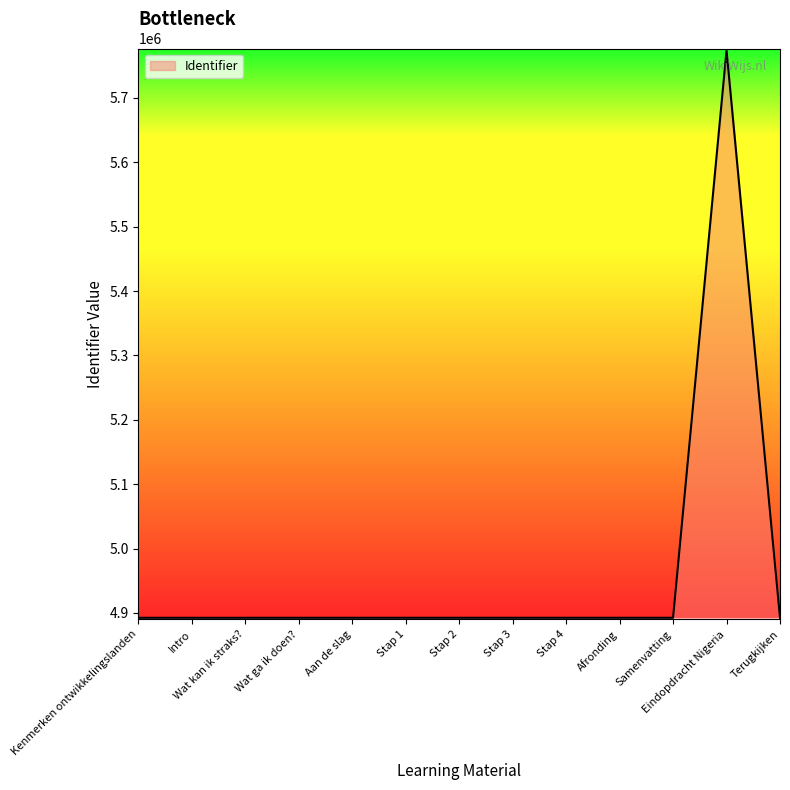

Between Terugkijken and Eindopdracht Nigeria, which is larger?

Eindopdracht Nigeria